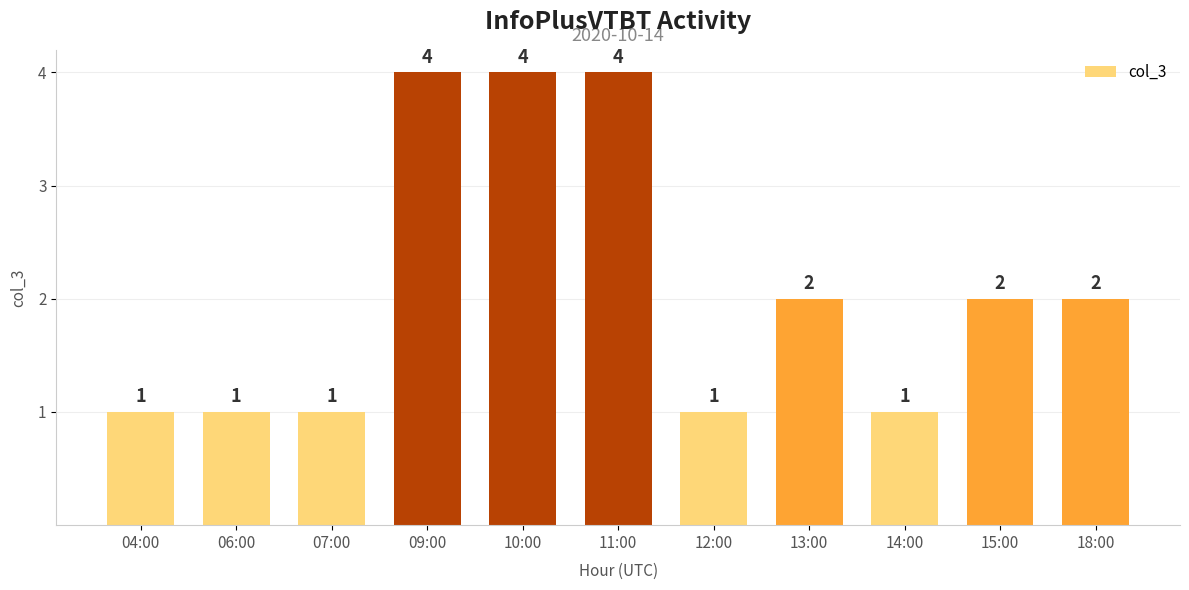

What is the difference between the maximum and minimum values?

3